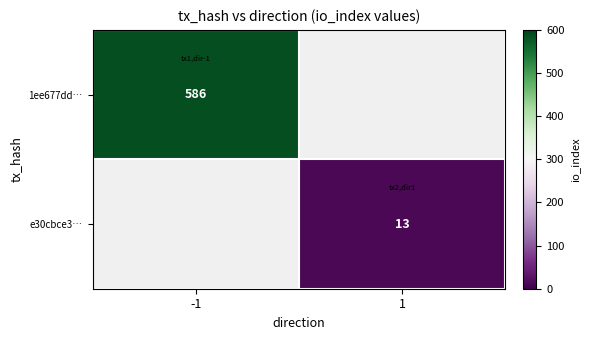

At how many categories does at least one series exceed 65?

1